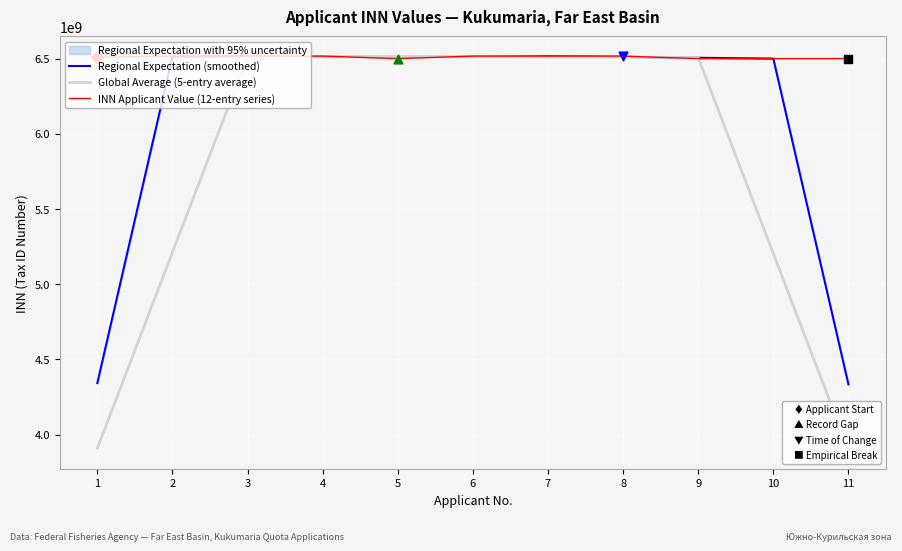

Which series reaches the maximum Y coordinate?

INN Applicant Value (12-entry series)